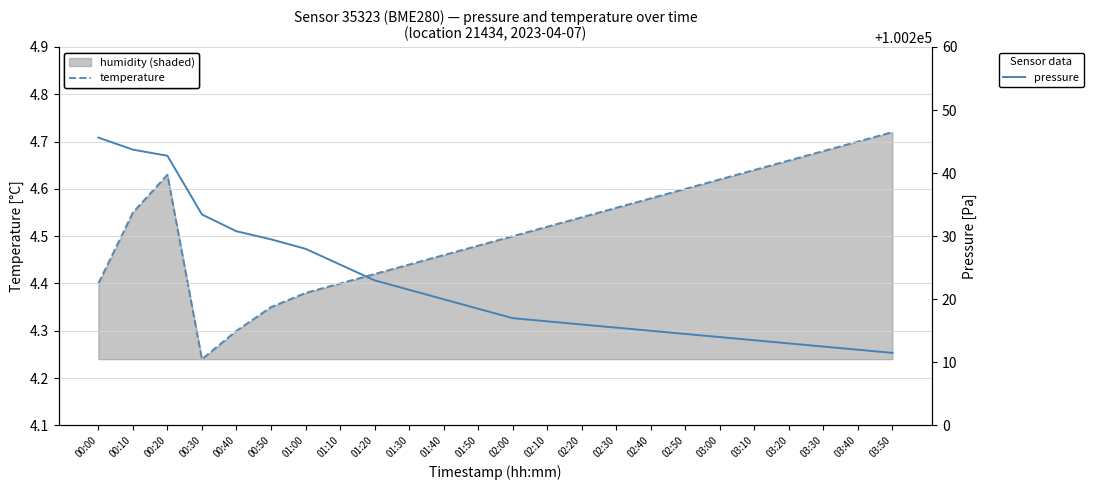

Rank the series at 01:00 from lowest to highest value.

temperature, pressure